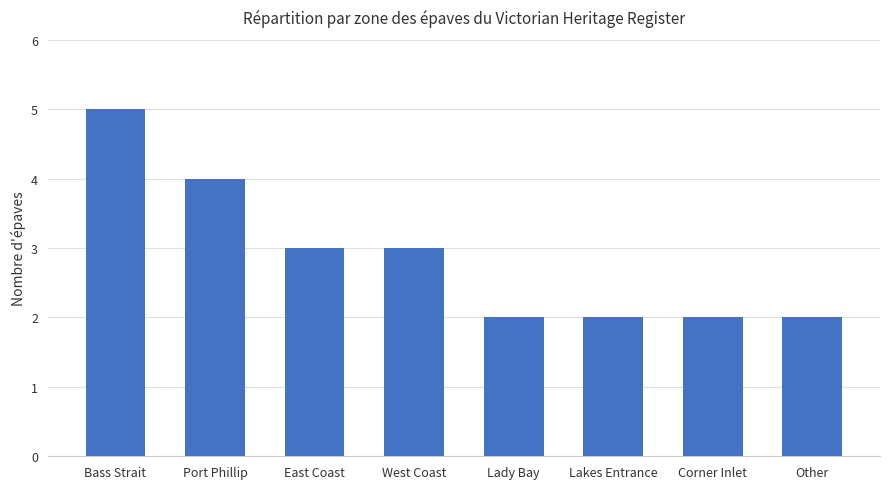

Is it true that the value at Lady Bay is 2?

True